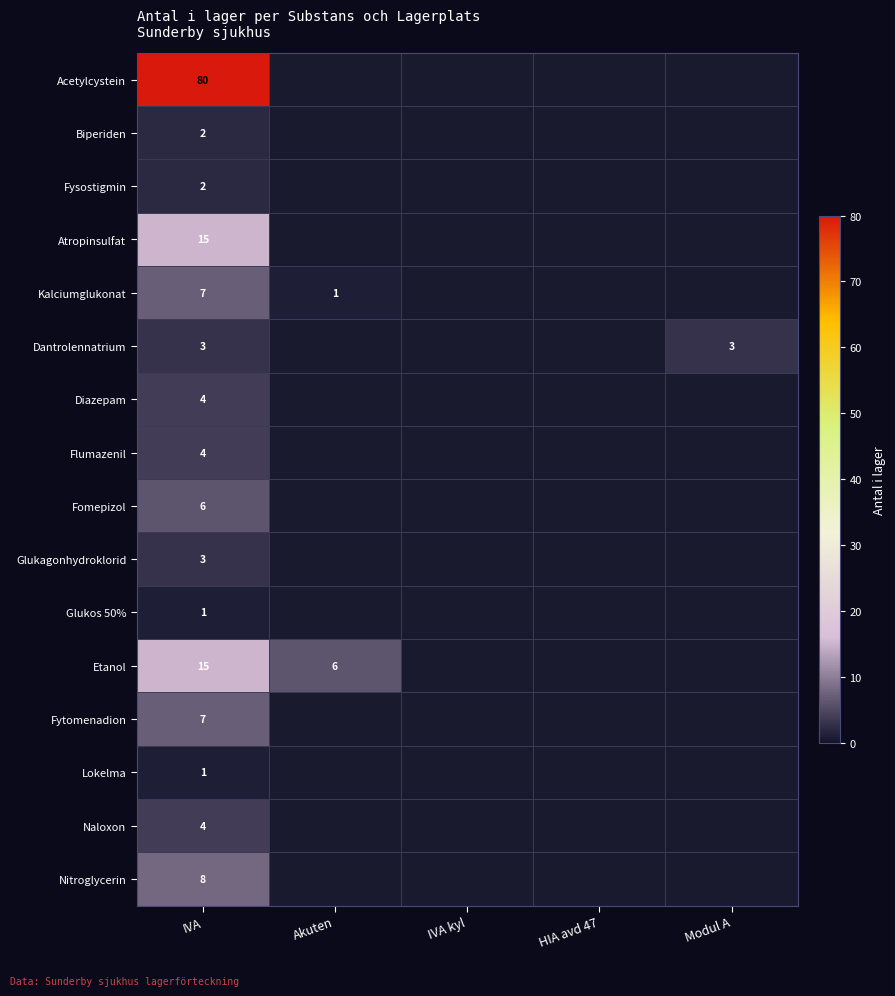

What is the smallest value displayed?

1.0